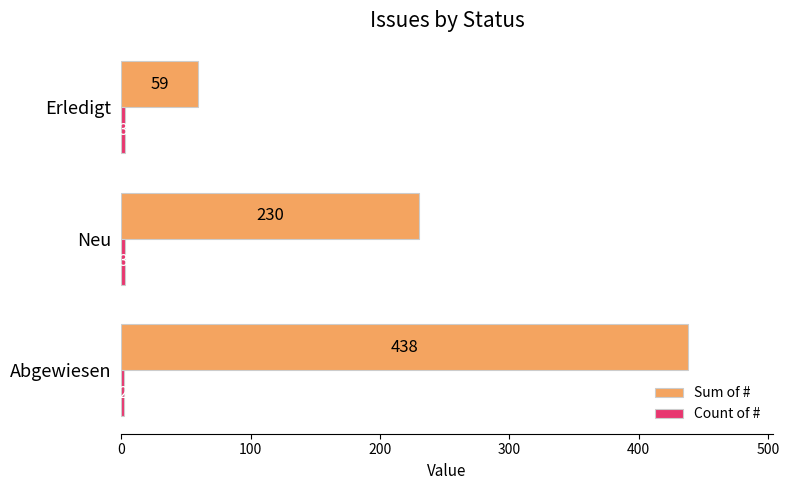

Is it true that Sum of # equals 35 at Erledigt?

False